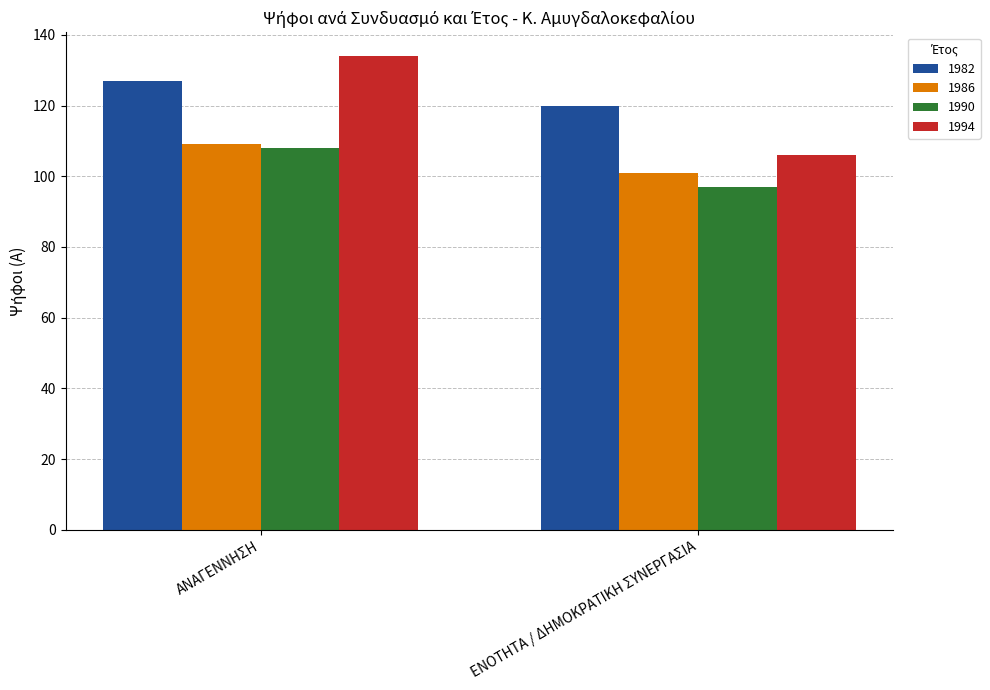

Between ΑΝΑΓΕΝΝΗΣΗ and ΕΝΟΤΗΤΑ / ΔΗΜΟΚΡΑΤΙΚΗ ΣΥΝΕΡΓΑΣΙΑ, which series saw the biggest shift?

1994